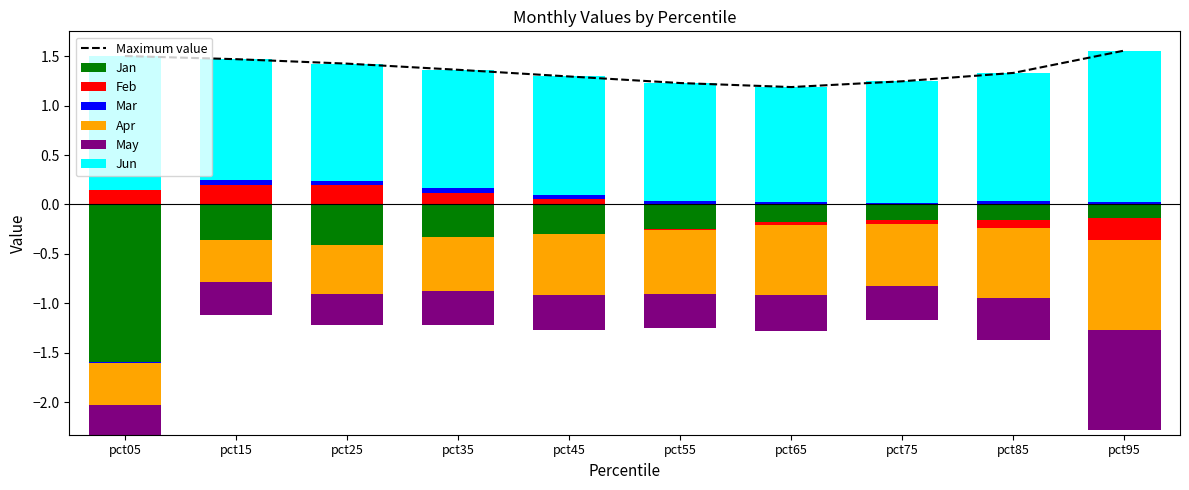

At which label is Jun closest to 1?

pct65